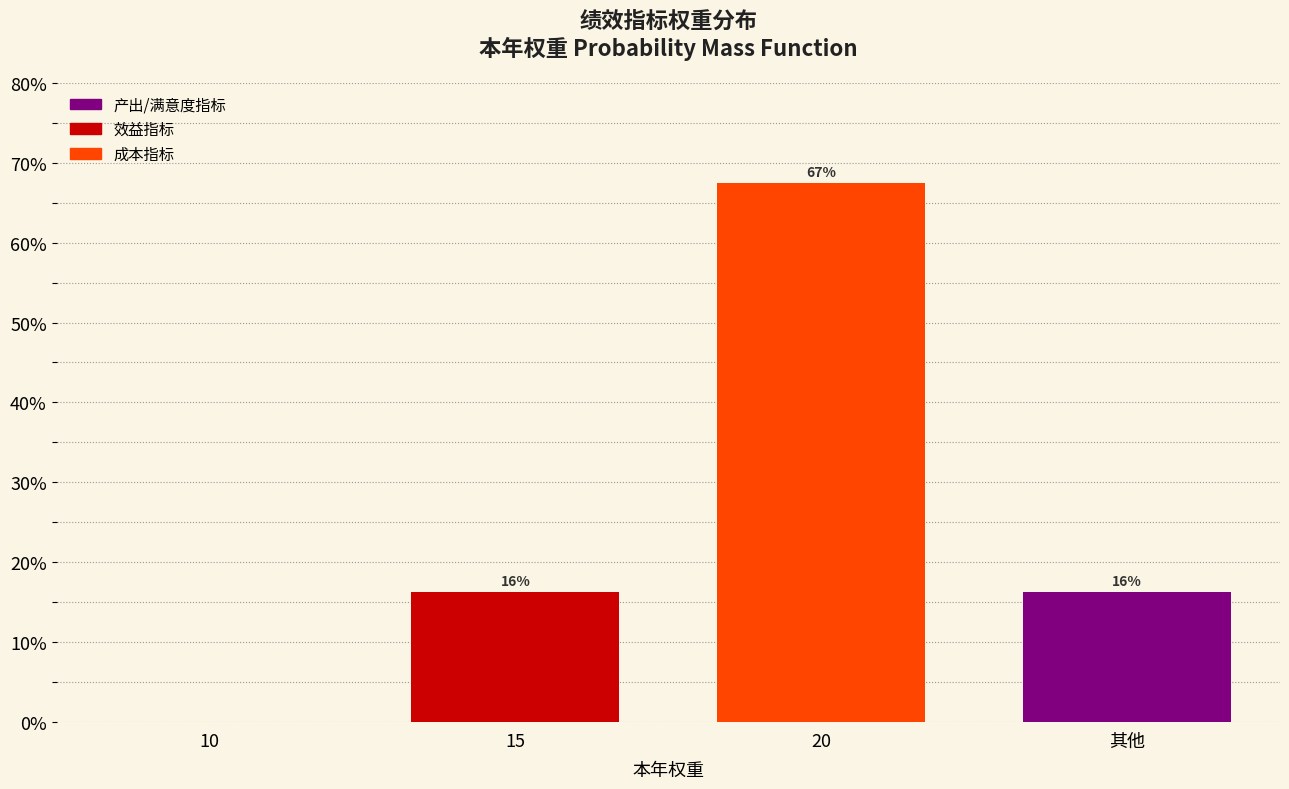

Are the bars horizontal?

No